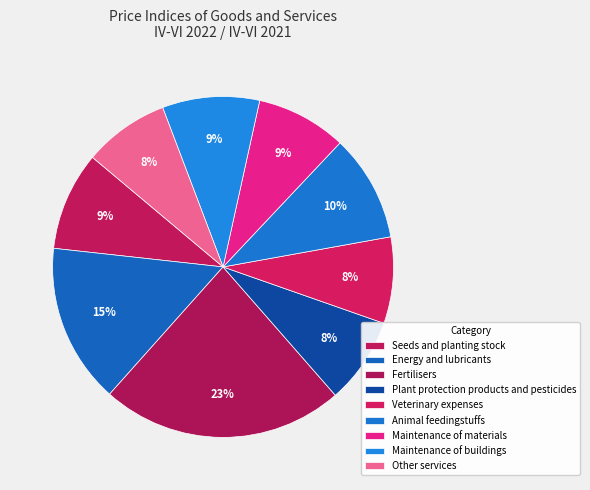

Which slice is the largest?

Fertilisers